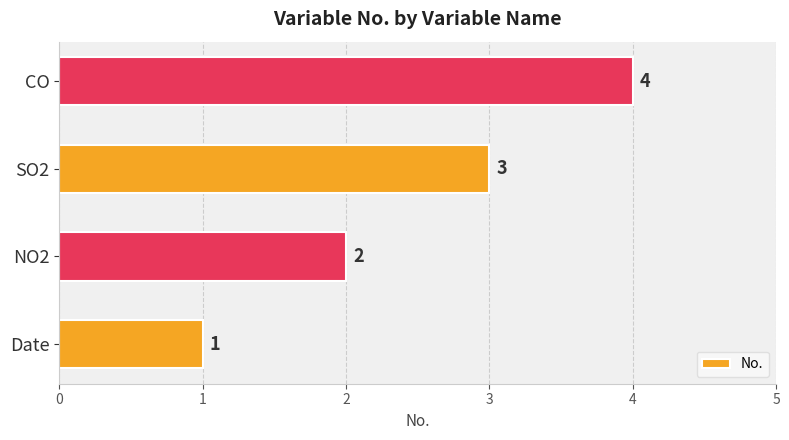

The value at SO2 is 2. True or false?

False